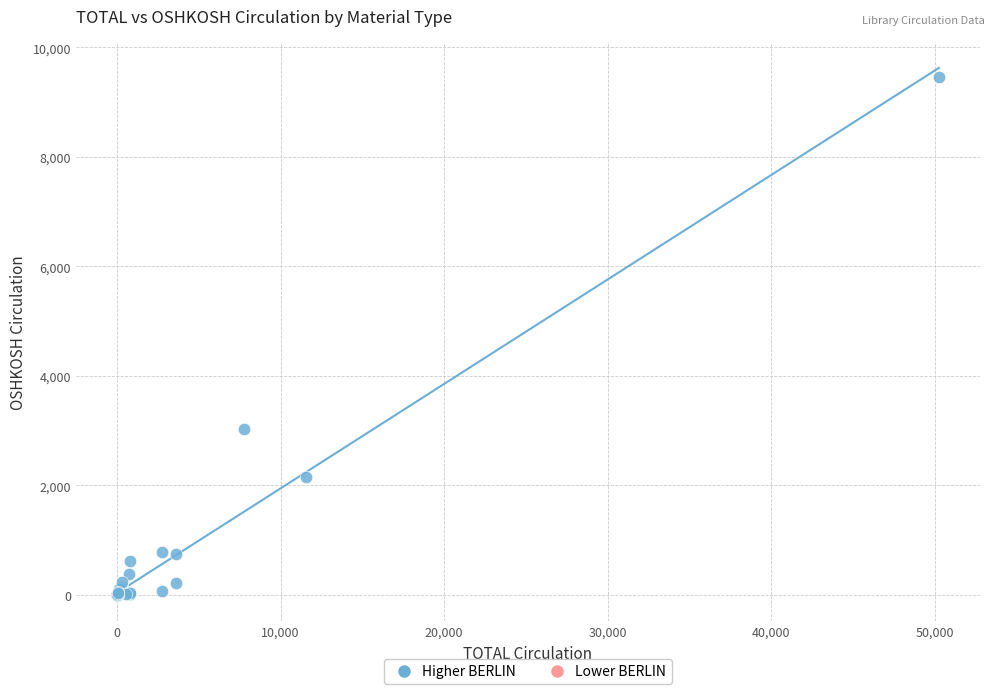

What Y value in the scatter plot is closest to 4728?

3032